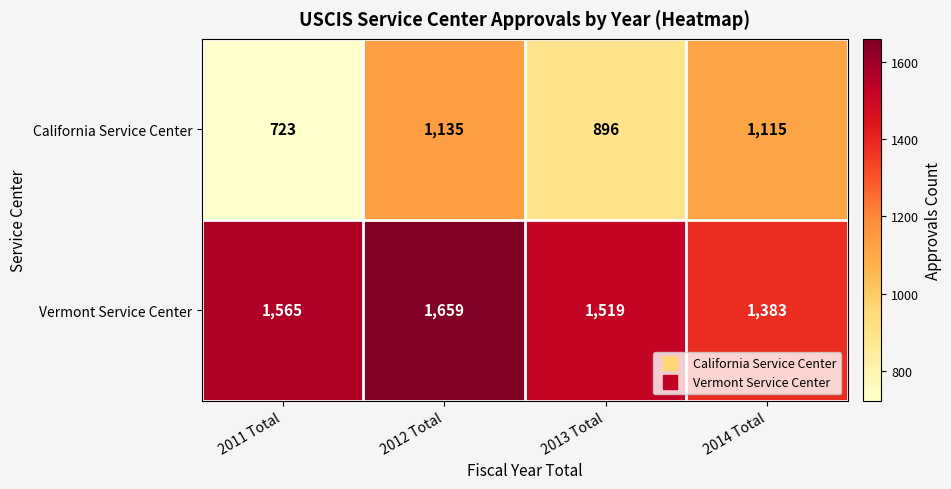

True or false: California Service Center has a value of 1135 at 2012 Total.

True